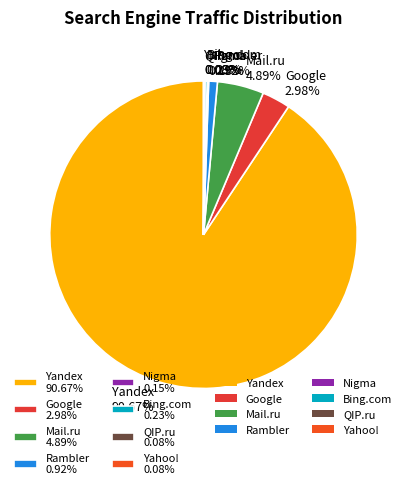

What is the ratio of the value at Mail.ru 4.89% to the value at Google 2.98%?

1.6